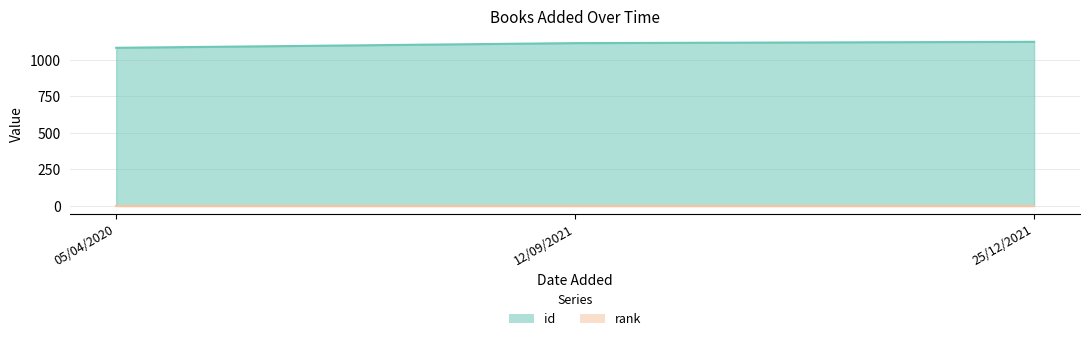

What is the sum of the values at 25/12/2021 and 05/04/2020?

2203